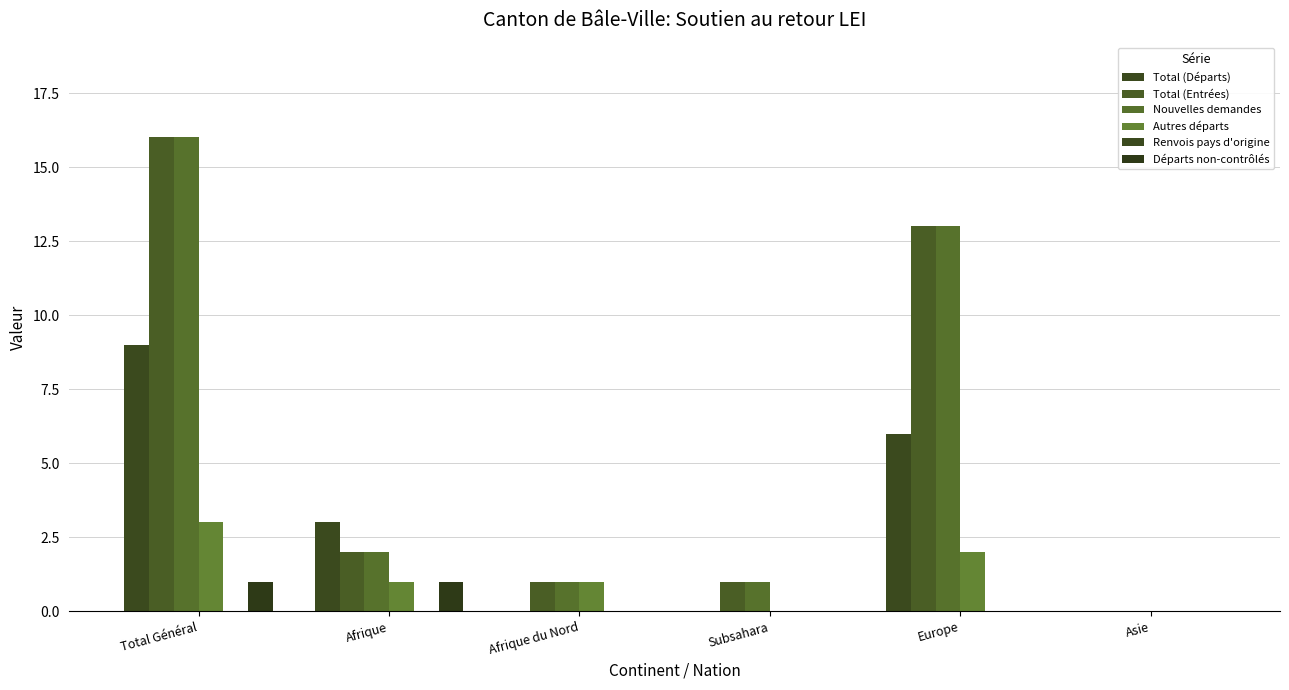

What position from the left is Afrique du Nord?

3